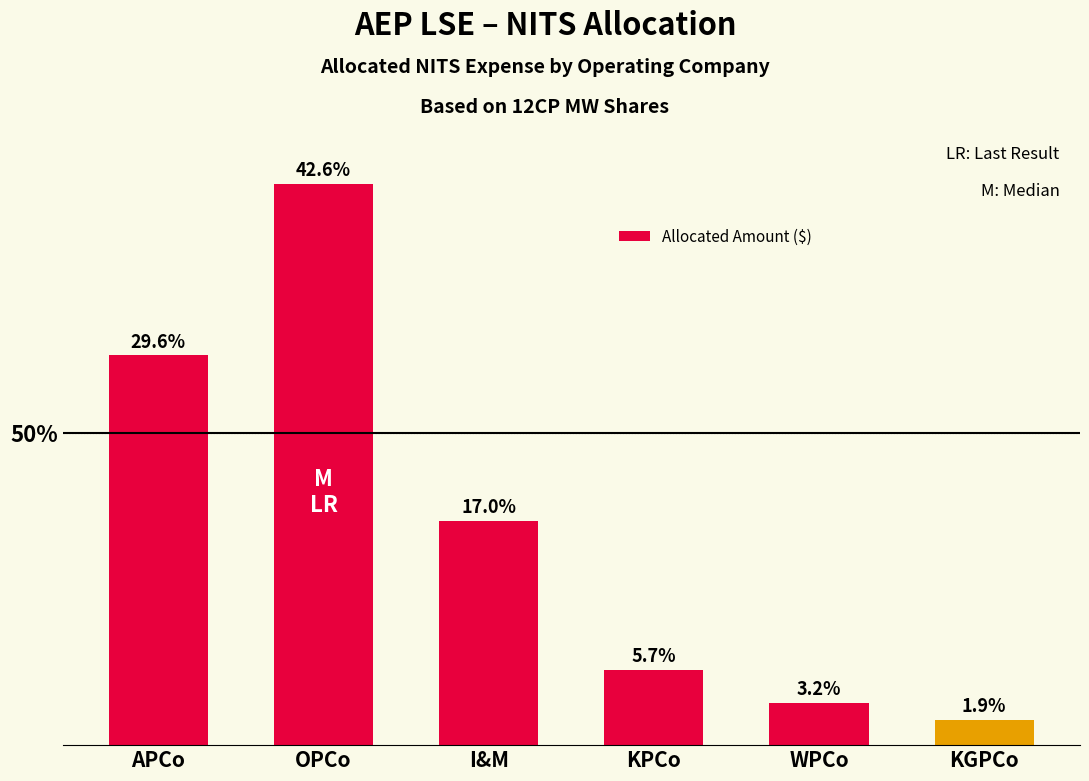

Are the bars horizontal?

No